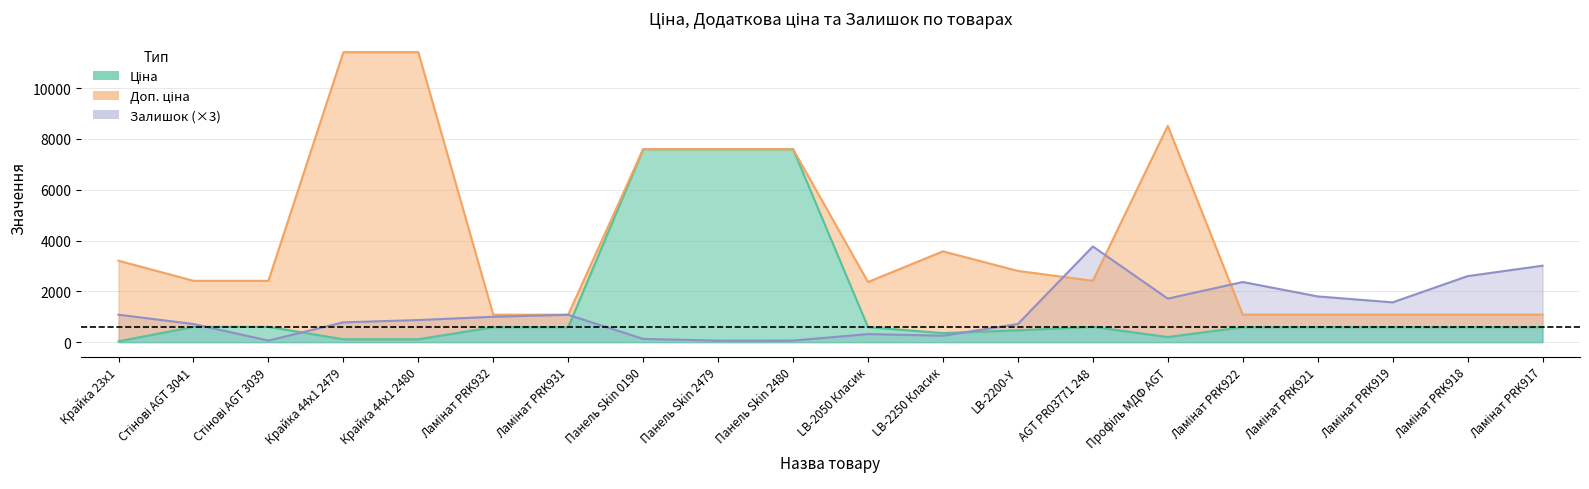

The Залишок series shows 3009.0 at Ламінат PRK917. True or false?

True